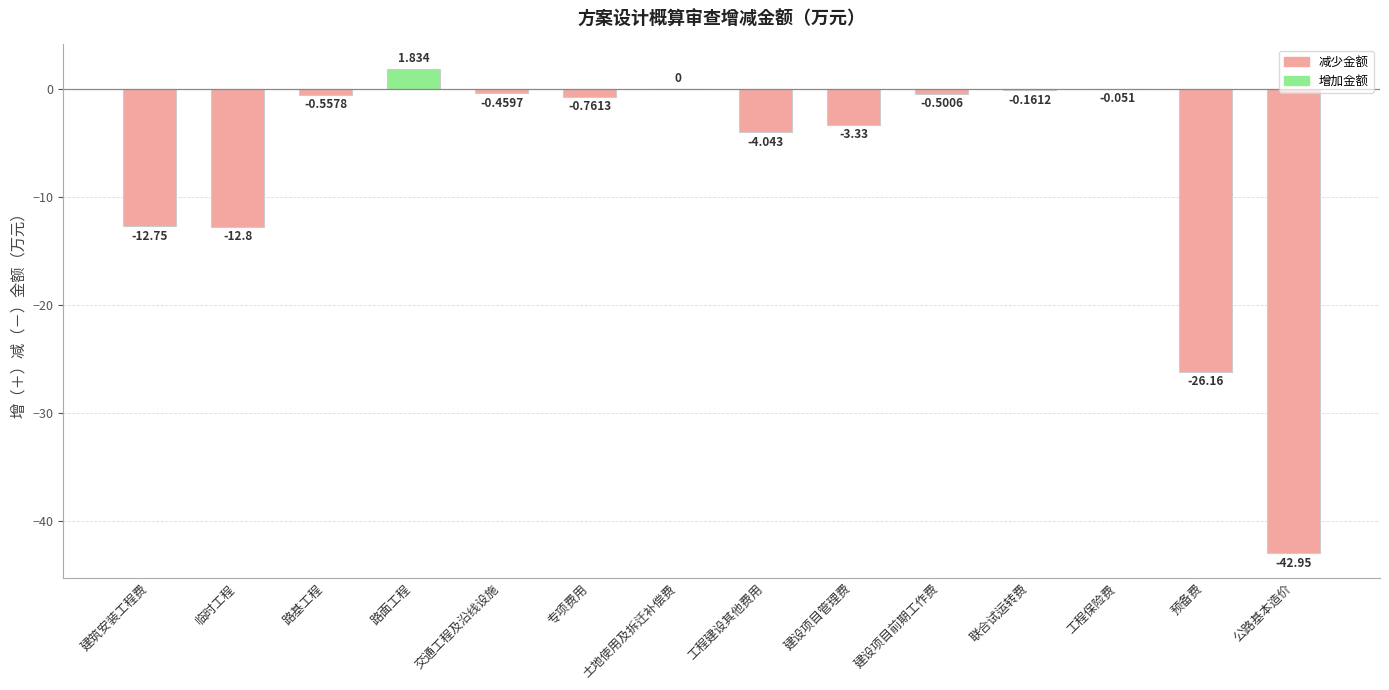

How many distinct data groups are displayed?

1